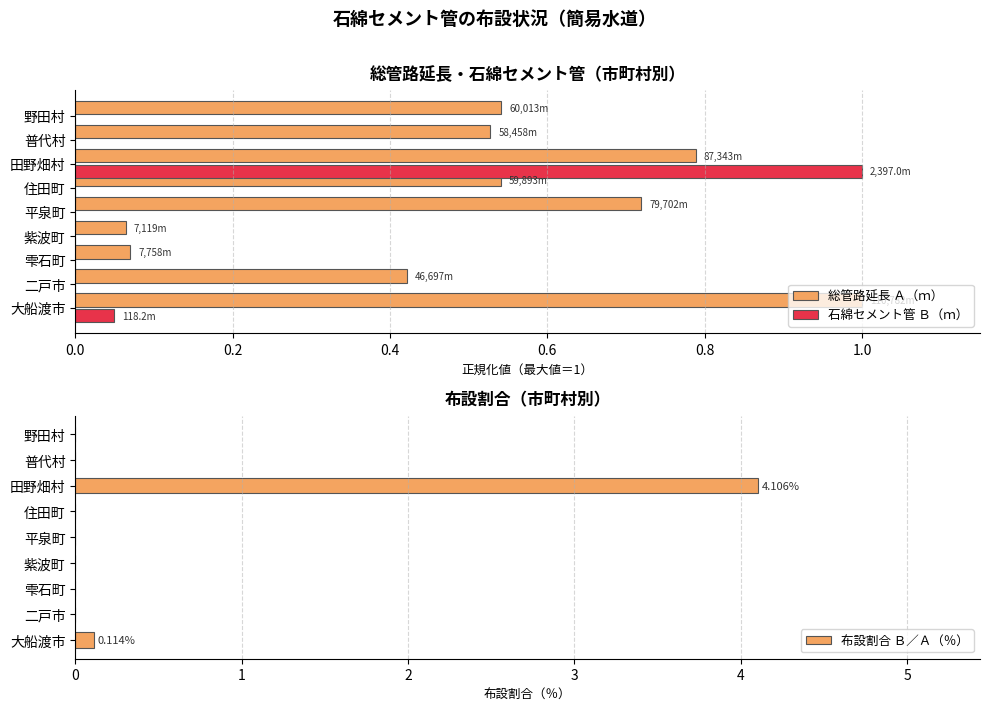

What is the highest value of the 石綿セメント管 Ｂ（ｍ） series?

1.0